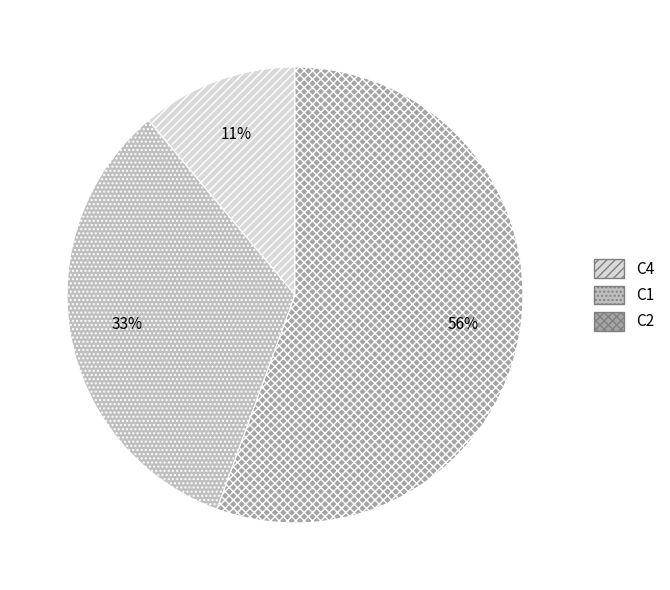

Does any single category account for the majority?

Yes